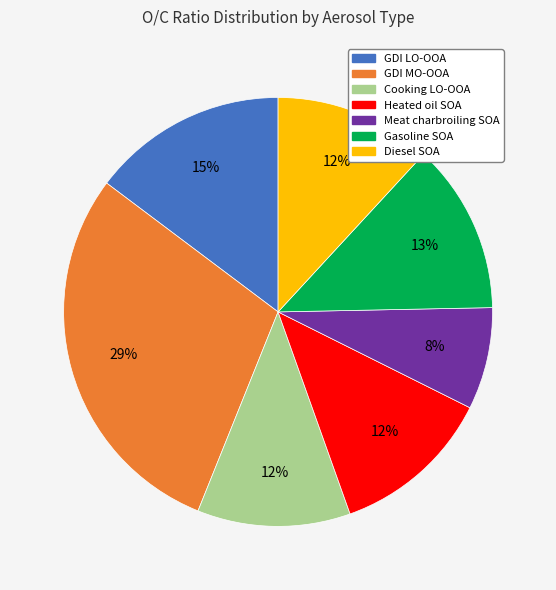

Which has a higher value, GDI MO-OOA or Meat charbroiling SOA?

GDI MO-OOA